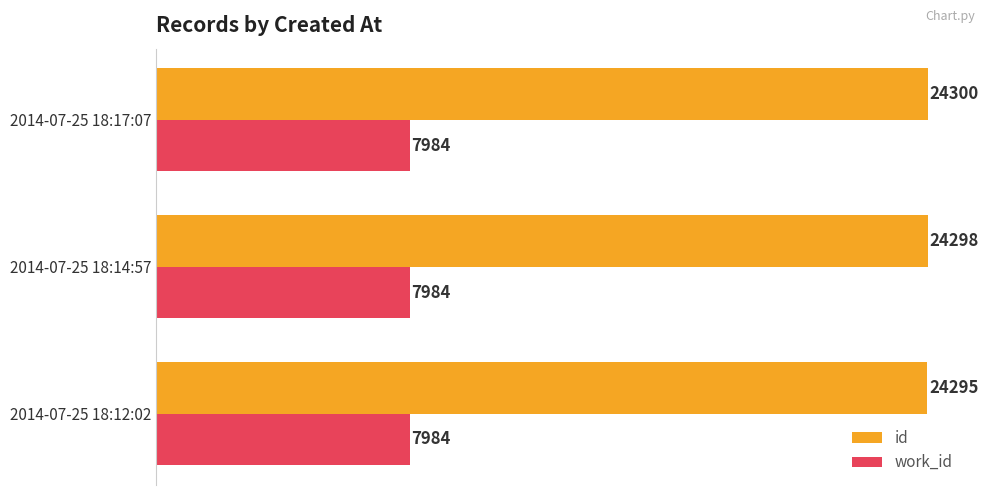

Count the id values in the range 24295 to 24300.

3